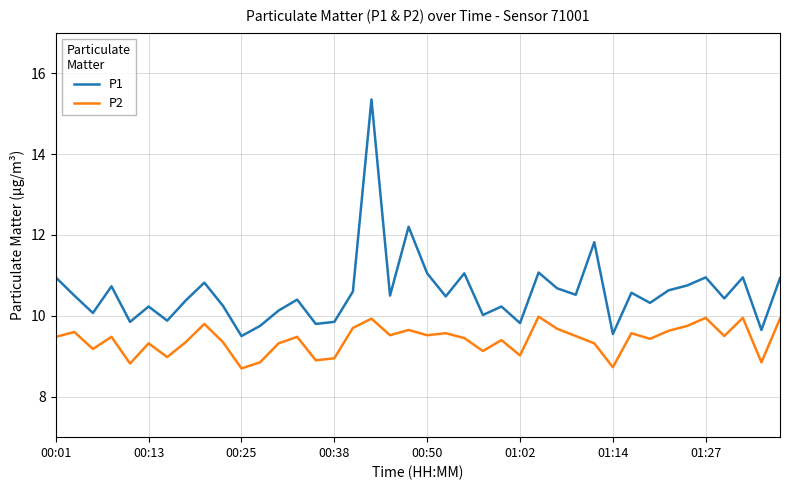

Rank the series by their maximum value, from highest to lowest.

P1, P2